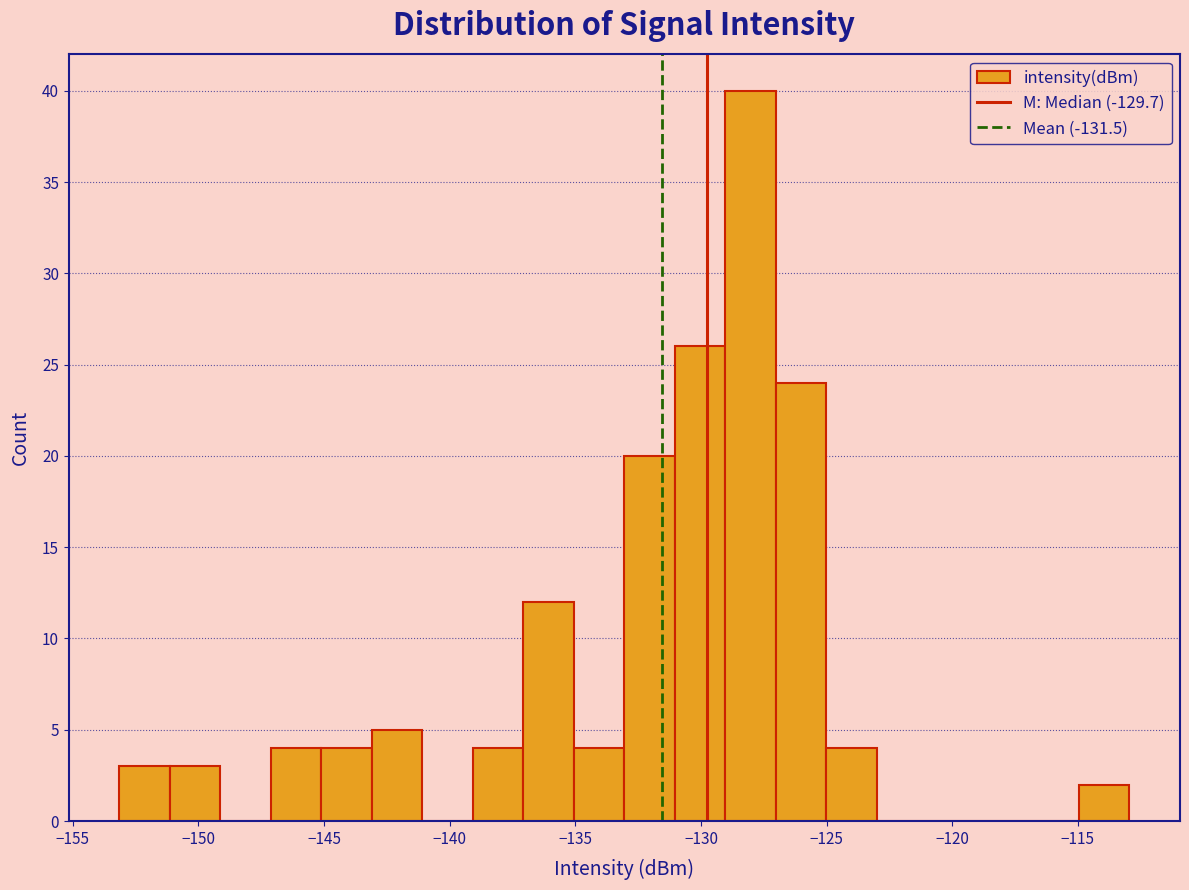

Which range on the x-axis has the tallest bar?

-129 to -127